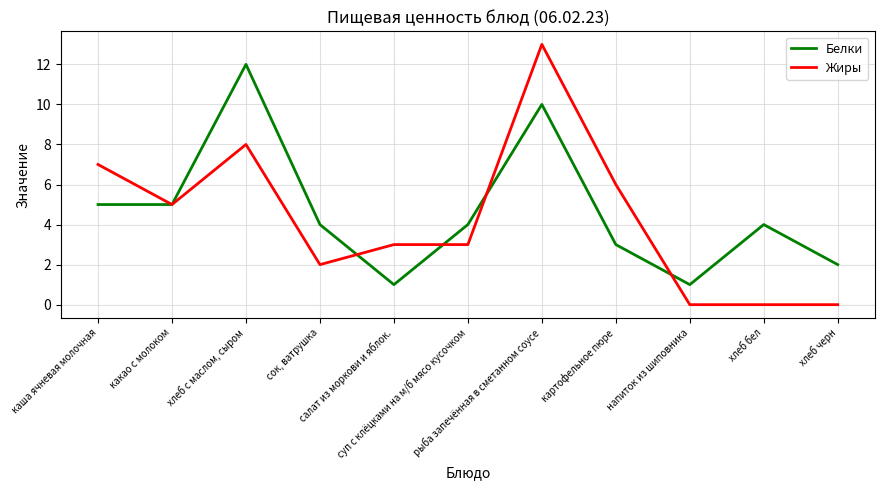

Which series has the widest spread of values?

Жиры